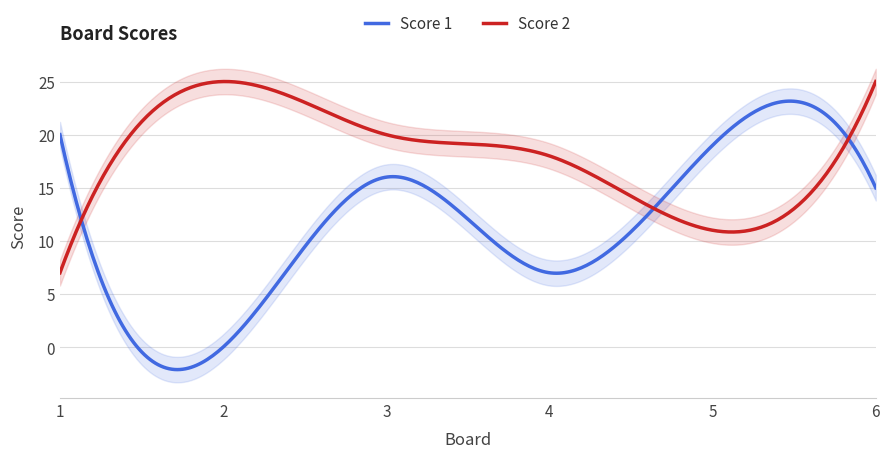

Which series has the largest total across all categories?

Score 2